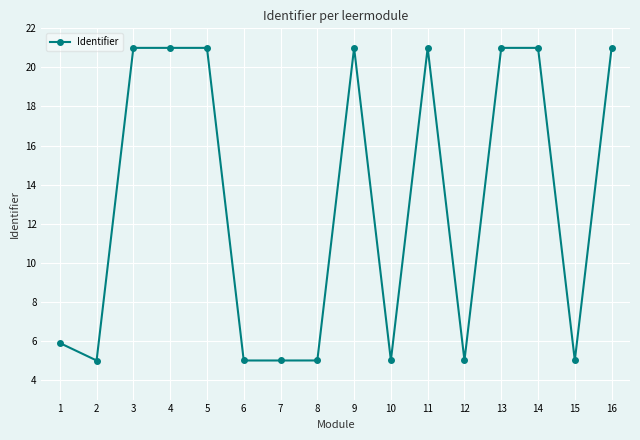

What is the sum of all values?

208.9